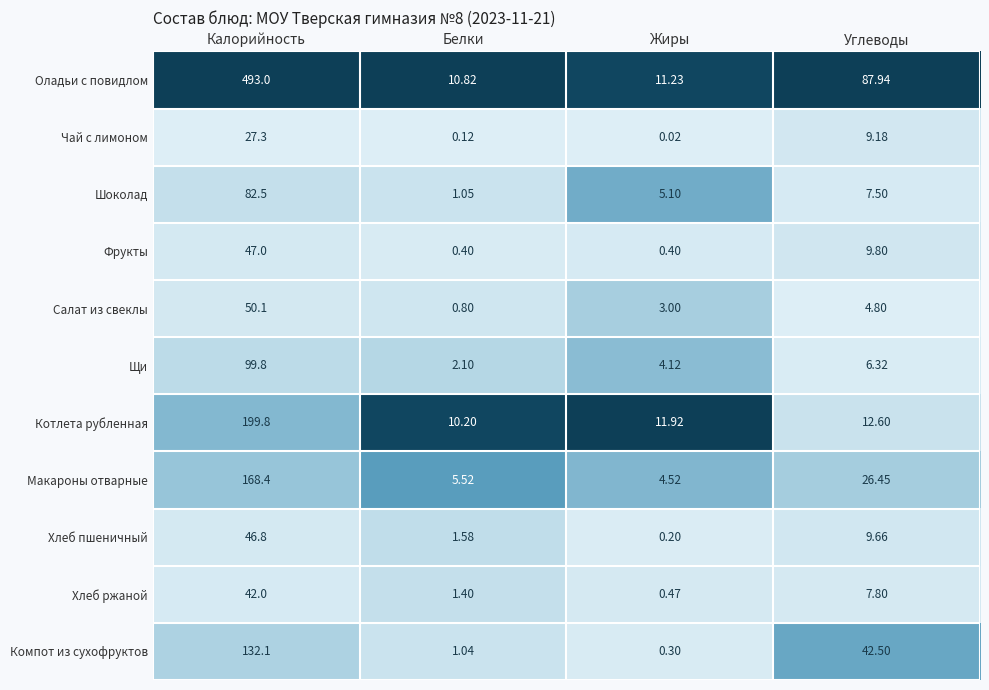

At Белки, list the series in order from largest to smallest.

Оладьи с повидлом, Котлета рубленная, Макароны отварные, Щи, Хлеб пшеничный, Хлеб ржаной, Шоколад, Компот из сухофруктов, Салат из свеклы, Фрукты, Чай с лимоном